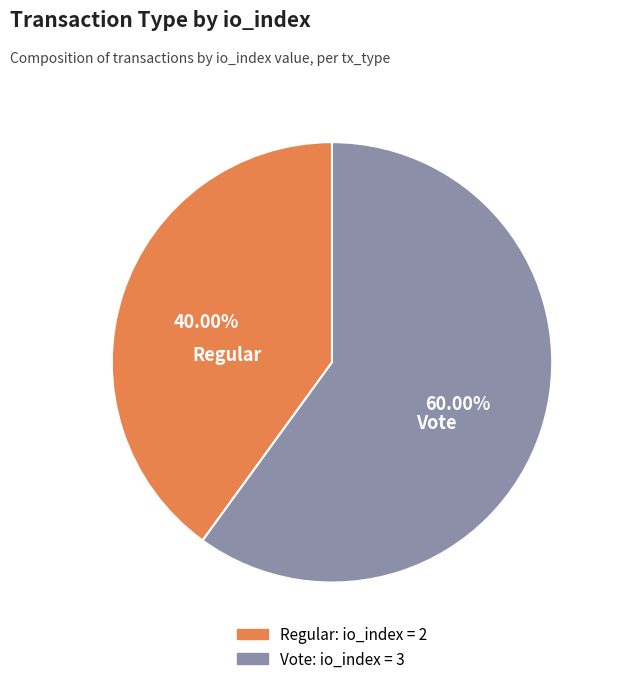

Count the number of slices in the pie.

2